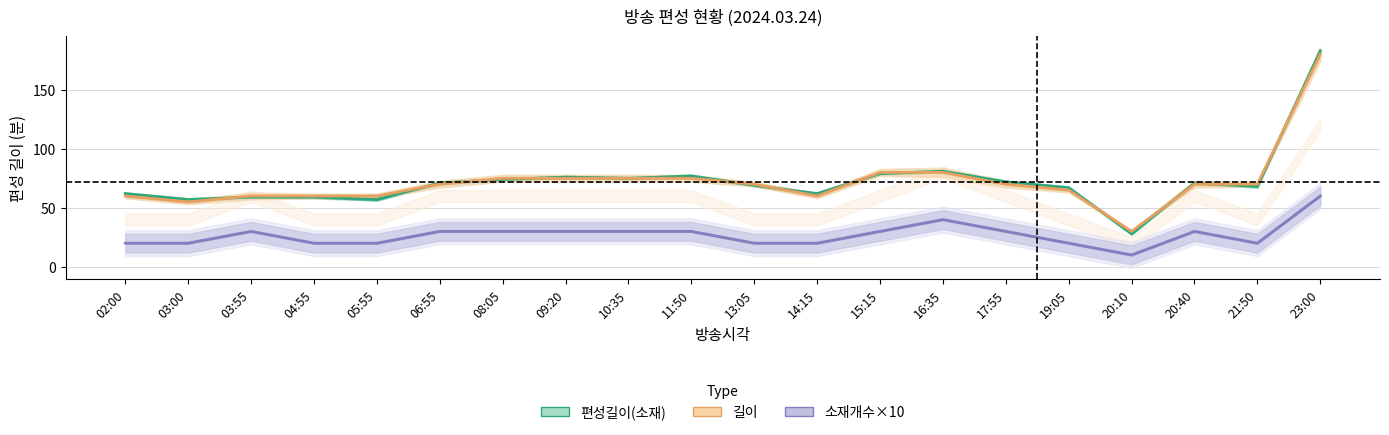

List the labels in order of 길이 value, smallest first.

20:10, 03:00, 02:00, 03:55, 04:55, 05:55, 14:15, 19:05, 06:55, 13:05, 17:55, 20:40, 21:50, 08:05, 09:20, 10:35, 11:50, 15:15, 16:35, 23:00